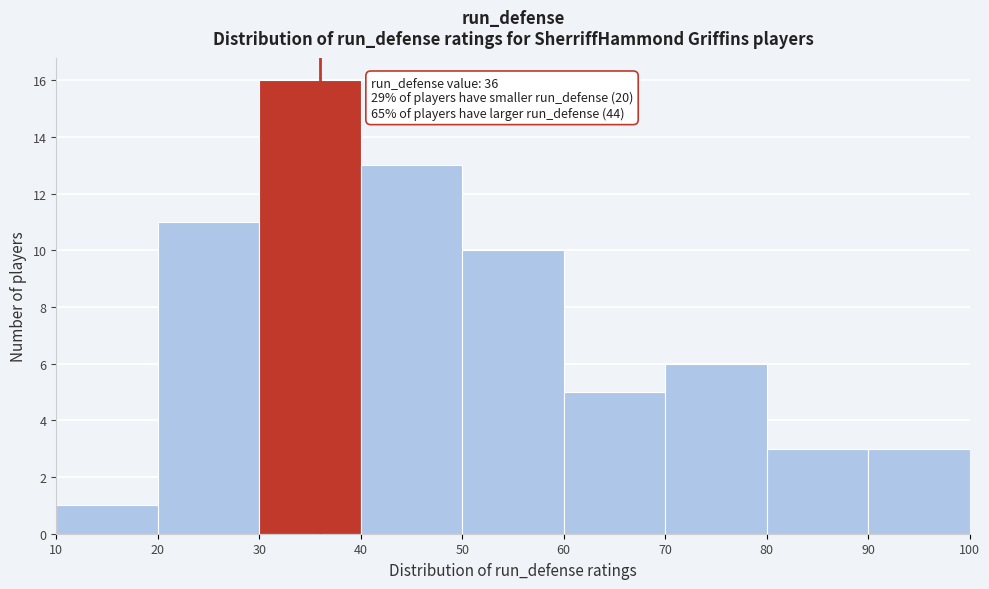

Over which range of the x-axis is the bar tallest?

30 to 40